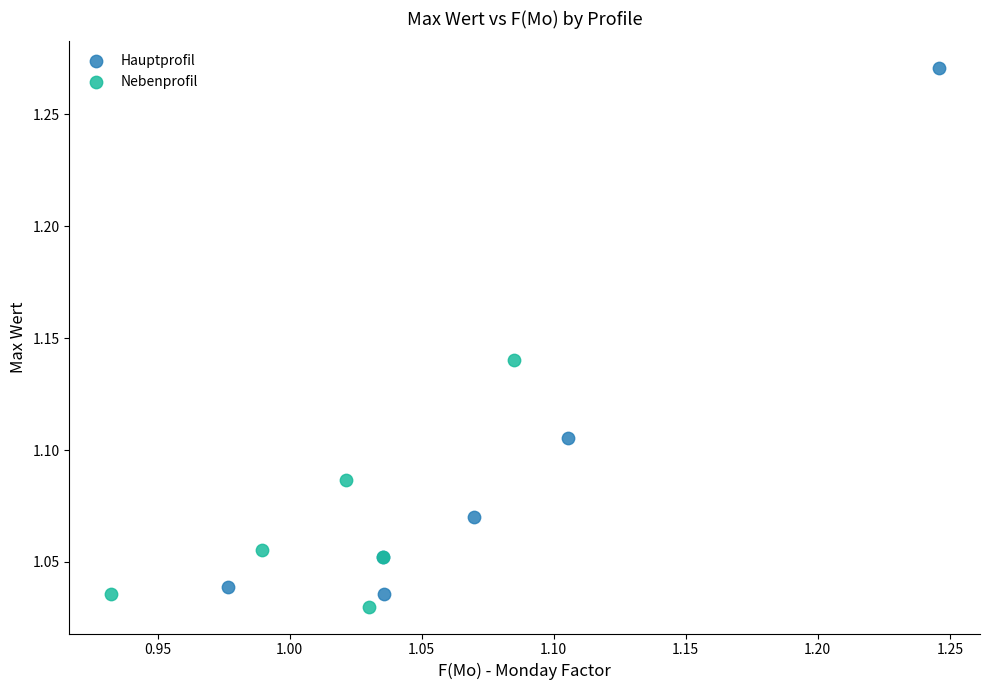

Which series contains the lowest Y value?

Nebenprofil